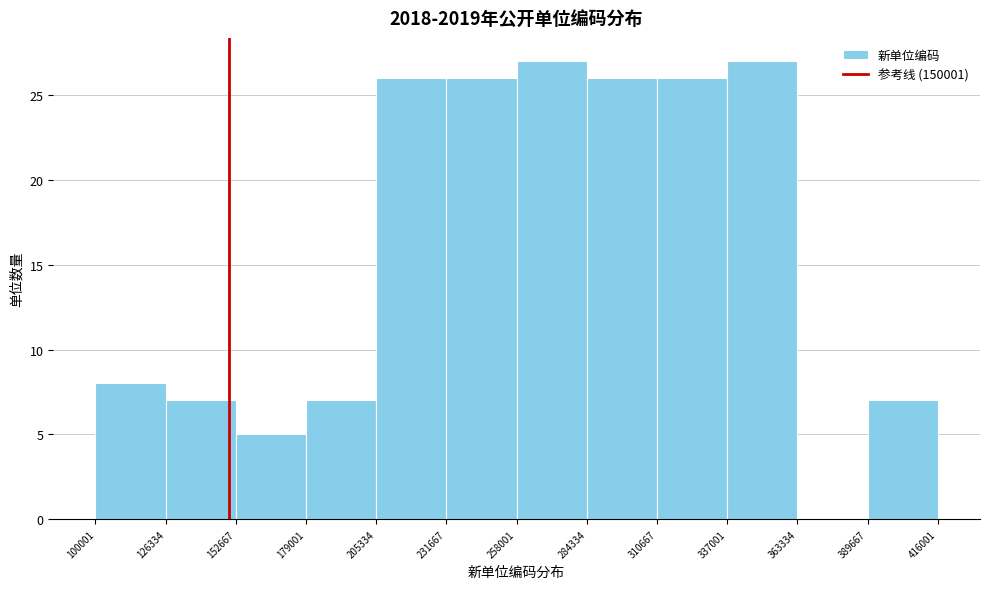

Reading left to right, list every bar in this chart as the range it spans on the x-axis followed by its height. The values are not printed on the chart, so give them approximately, as read against the axis.

100001 to 126334: 8
126334 to 152667: 7
152667 to 179001: 5
179001 to 205334: 7
205334 to 231667: 26
231667 to 258001: 26
258001 to 284334: 27
284334 to 310667: 26
310667 to 337001: 26
337001 to 363334: 27
363334 to 389667: 0
389667 to 416001: 7